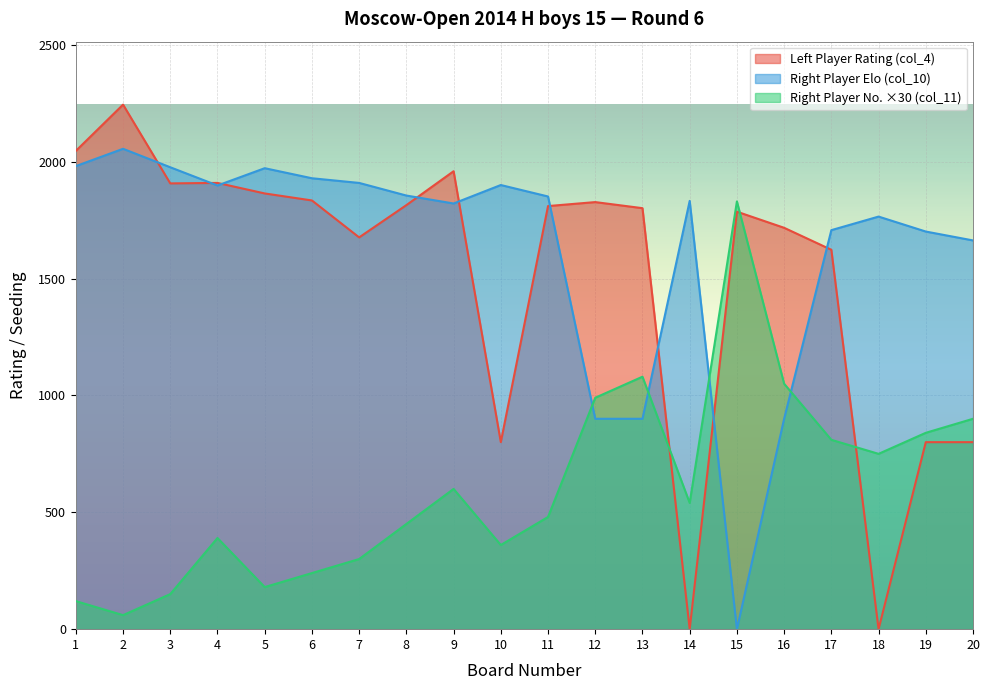

Reading left to right, transcribe all the data shown in this chart.

Right Player Rating (col_11): 120	60	150	390	180	240	300	450	600	360	480	990	1080	540	1830	1050	810	750	840	900
Left Player Rating (col_4): 2046	2244	1907	1909	1864	1834	1676	1814	1959	800	1810	1827	1801	0	1786	1717	1623	0	800	800
Right Player Elo (col_10): 1981	2055	1976	1898	1972	1929	1909	1855	1821	1900	1851	900	900	1832	0	900	1707	1765	1701	1663